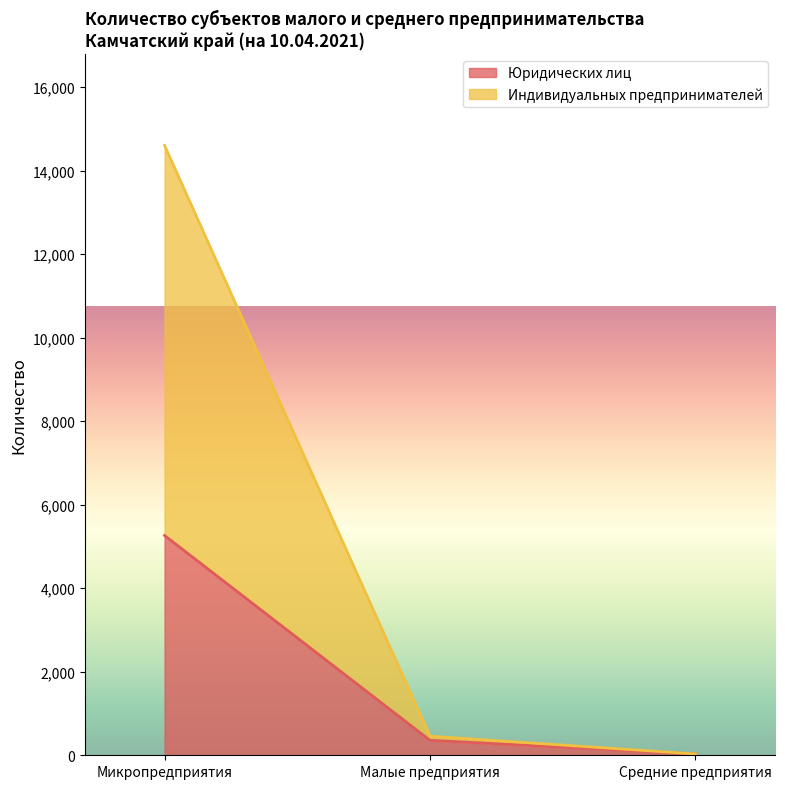

Reading left to right, transcribe all the data shown in this chart.

Юридических лиц: 5264	358	31
Индивидуальных предпринимателей: 14607	458	32